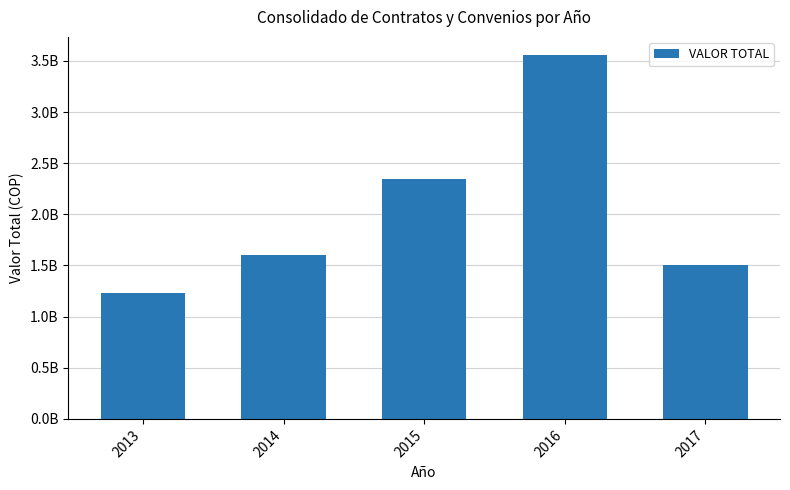

Are the bars horizontal?

No